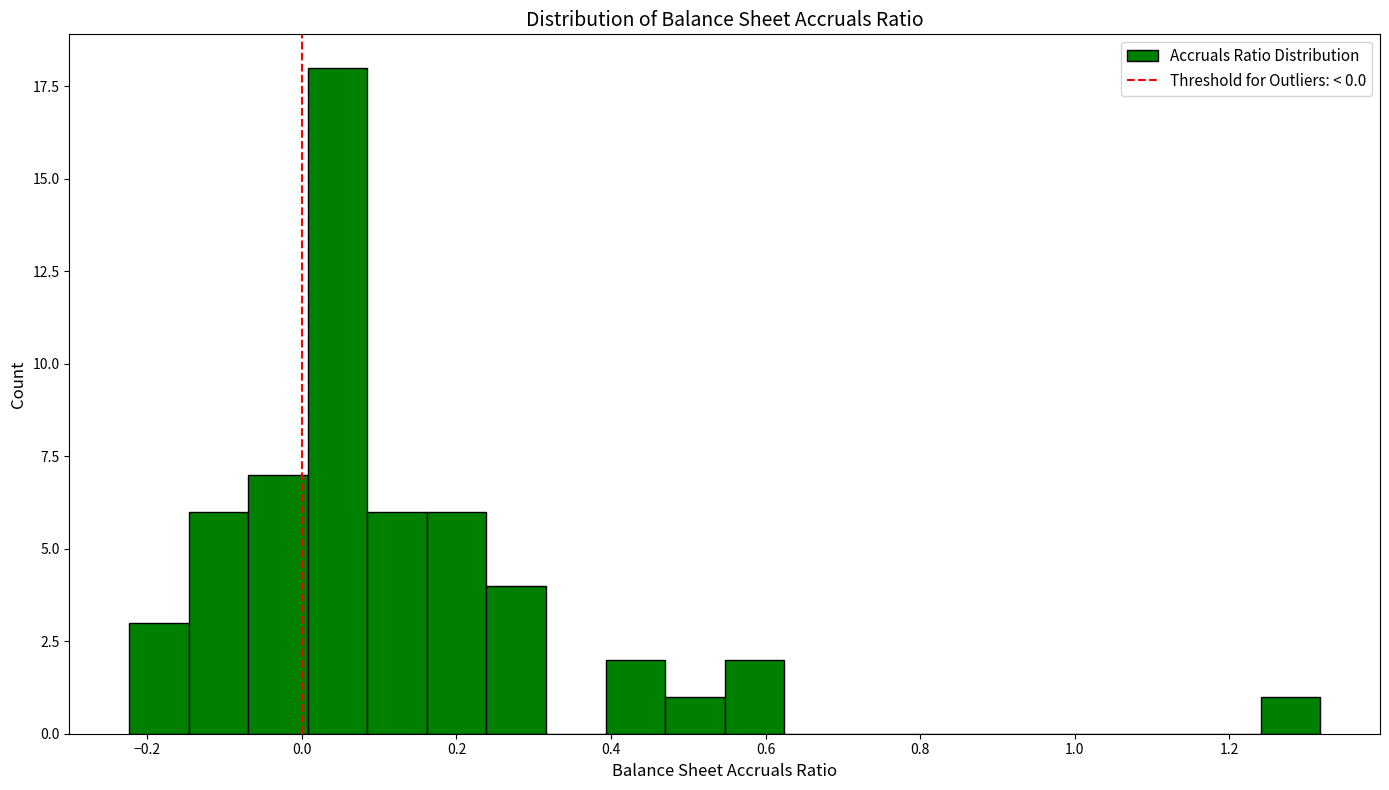

Read against the x-axis, roughly where is the centre of the tallest bar?

0.04